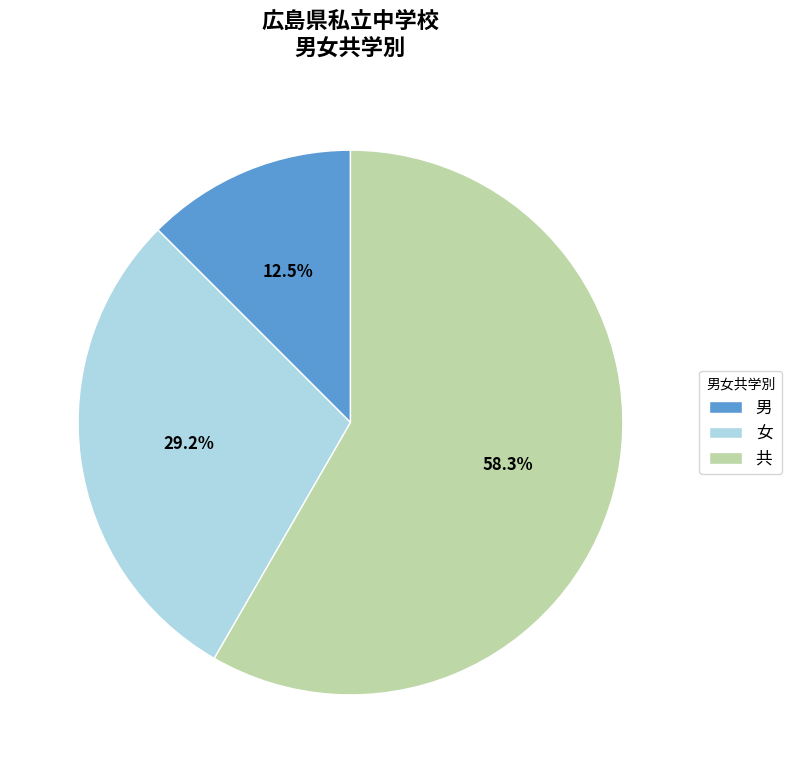

How many segments does this pie chart have?

3